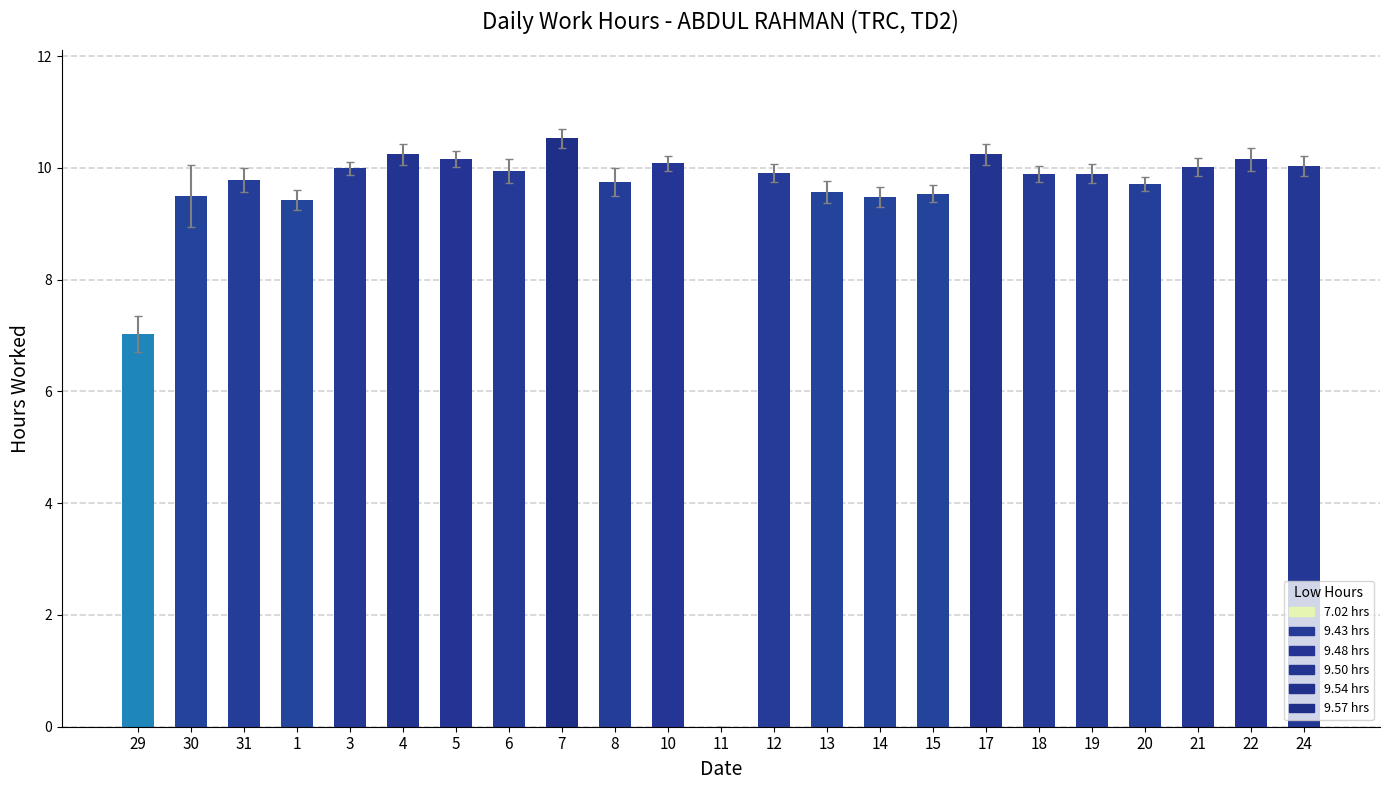

Where is the data nearest to the value 5?

29